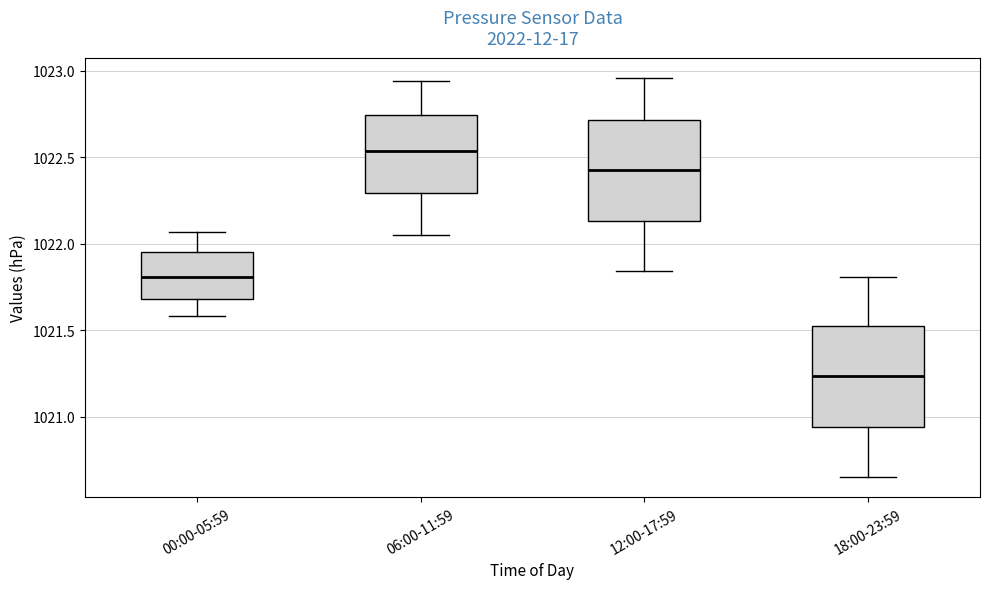

Reading left to right, transcribe this box plot: for each box, give where its median line is, the range the box spans, and where its two whiskers end, as read against the y-axis. The values are not printed on the chart, so give them approximately, as read against the axis.

00:00-05:59: median 1021.80, box 1021.70 to 1021.95, whiskers 1021.60 to 1022.05
06:00-11:59: median 1022.55, box 1022.30 to 1022.75, whiskers 1022.05 to 1022.95
12:00-17:59: median 1022.45, box 1022.15 to 1022.70, whiskers 1021.85 to 1022.95
18:00-23:59: median 1021.25, box 1020.95 to 1021.55, whiskers 1020.65 to 1021.80